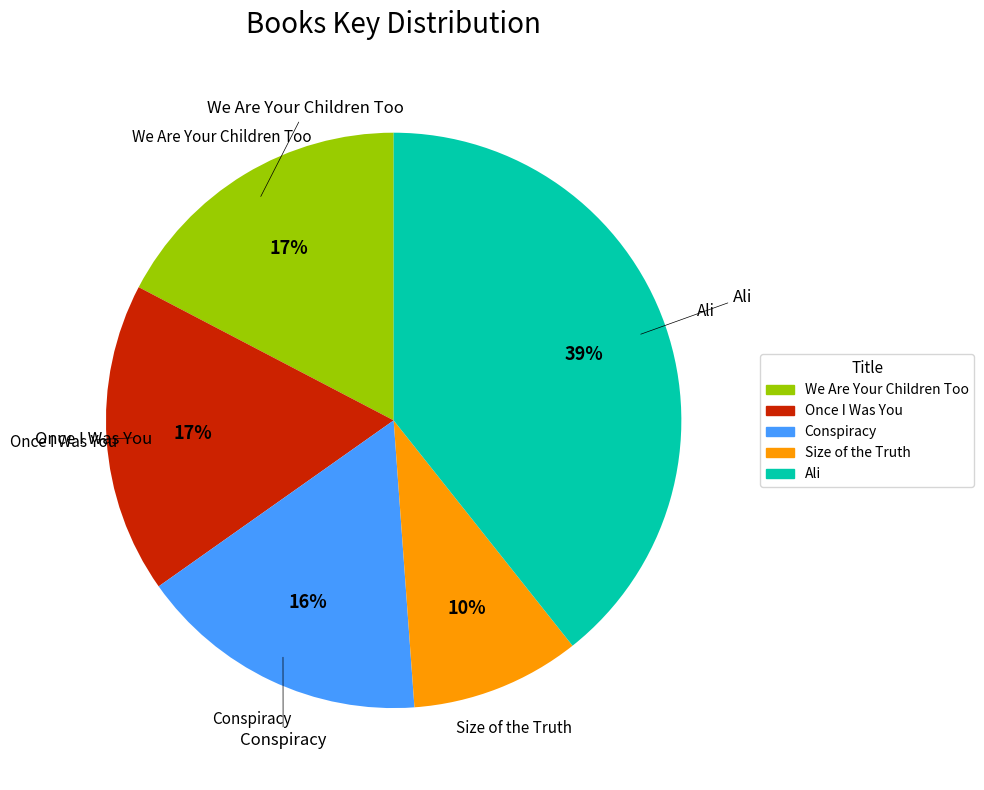

Which category has the biggest portion of the pie?

Ali